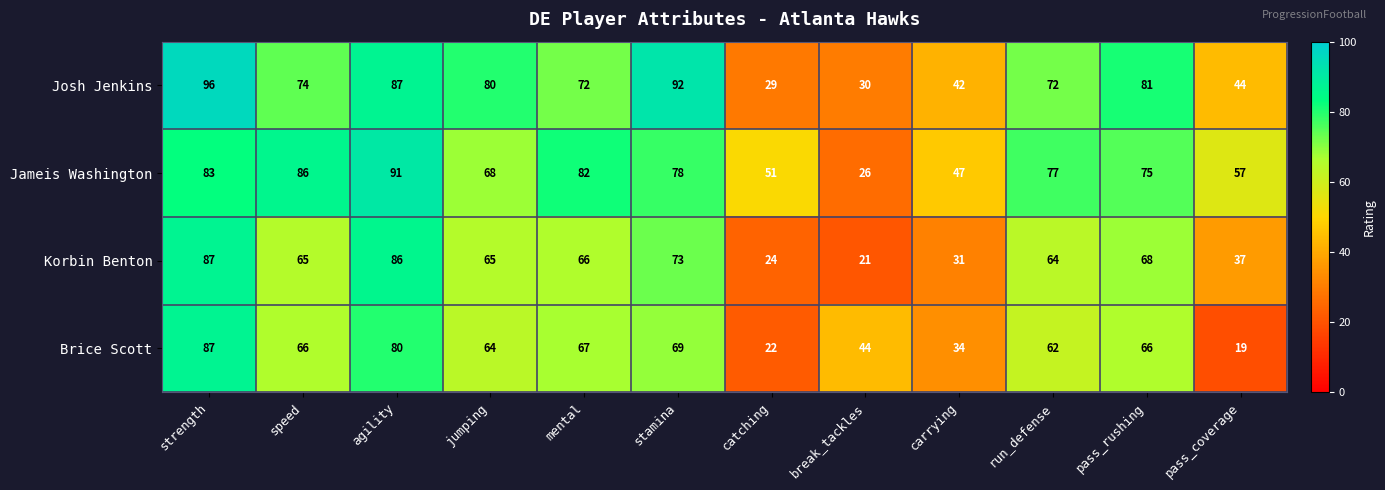

Which category has the lowest value in the Brice Scott series?

pass_coverage